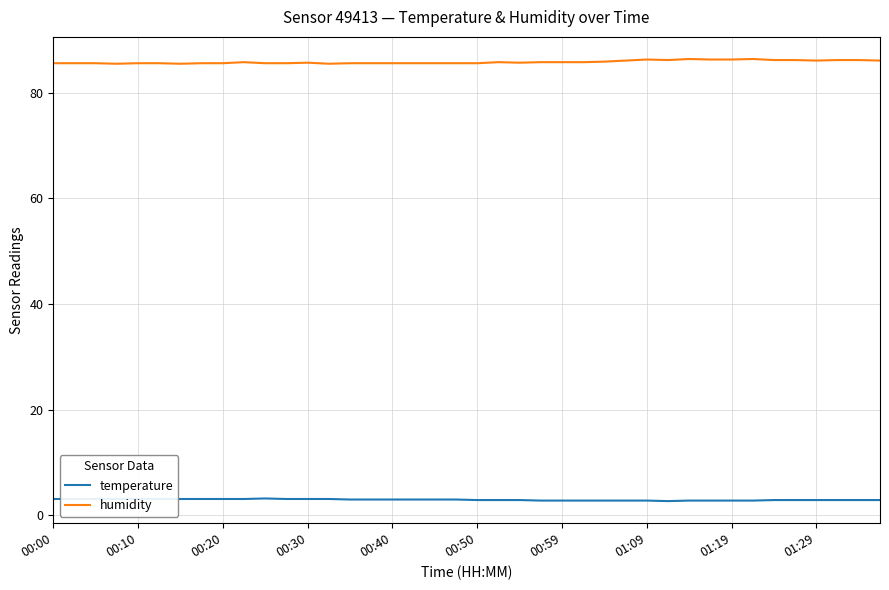

List the series in order of their peak value, highest first.

humidity, temperature